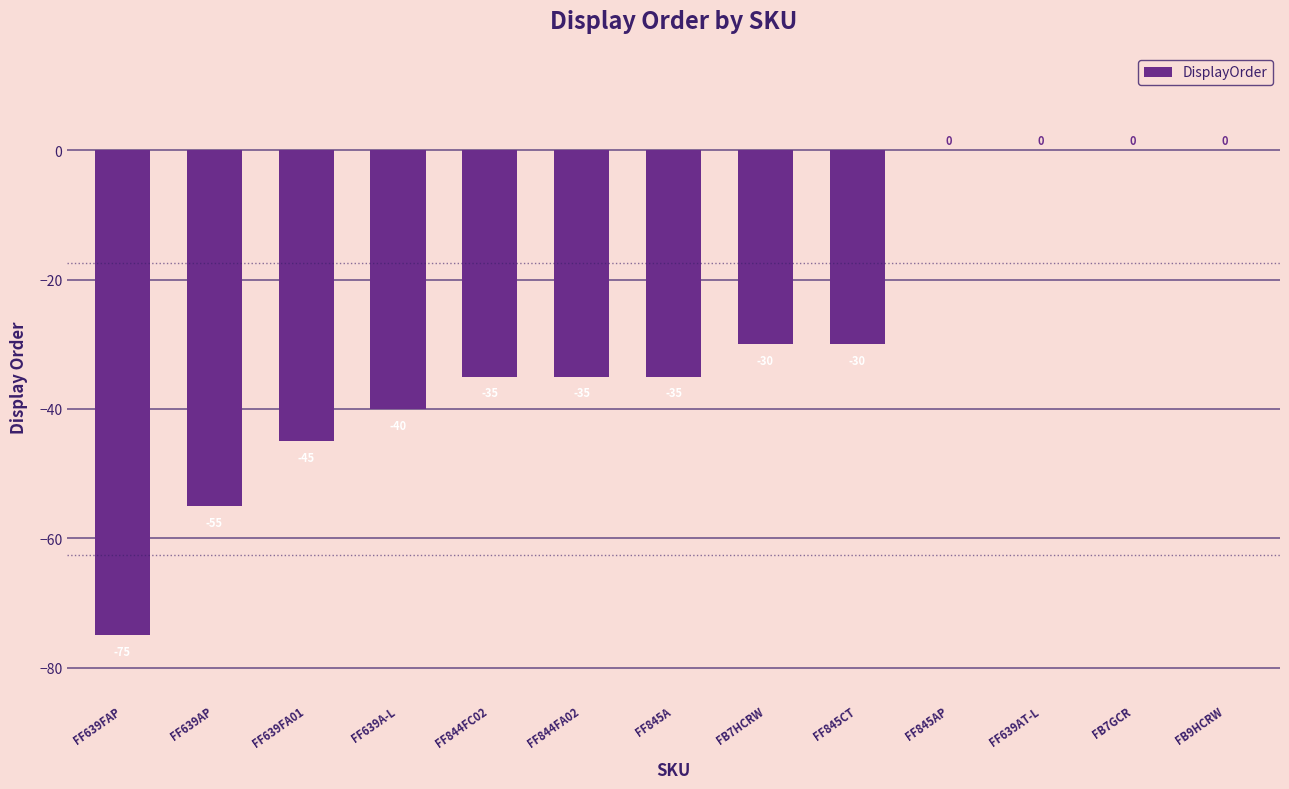

Reading left to right, extract all data points from this chart.

FF639FAP=-75	FF639AP=-55	FF639FA01=-45	FF639A-L=-40	FF844FC02=-35	FF844FA02=-35	FF845A=-35	FB7HCRW=-30	FF845CT=-30	FF845AP=0	FF639AT-L=0	FB7GCR=0	FB9HCRW=0